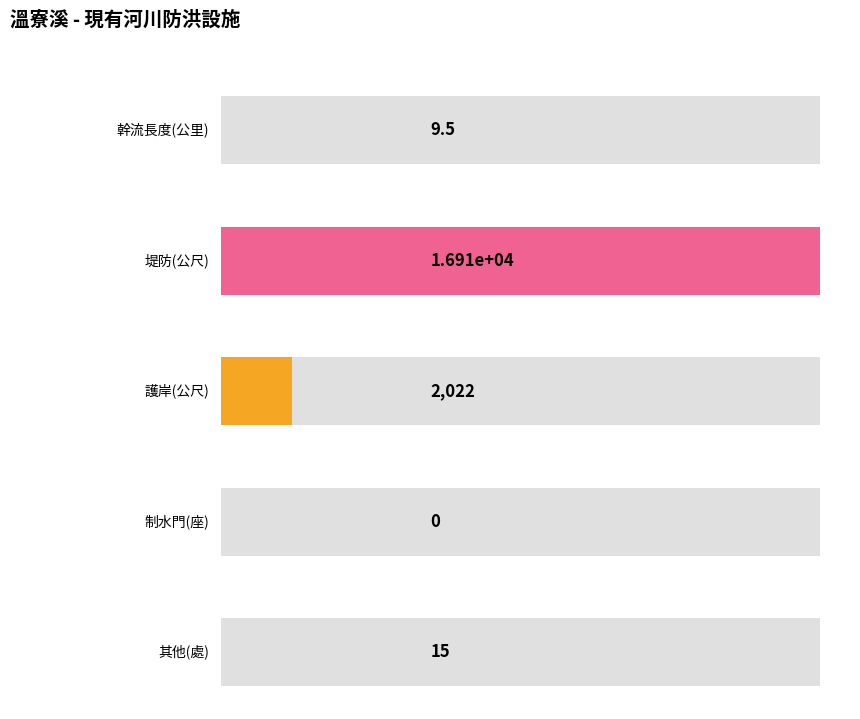

Rank the categories by value from lowest to highest.

制水門(座), 幹流長度(公里), 其他(處), 護岸(公尺), 堤防(公尺)